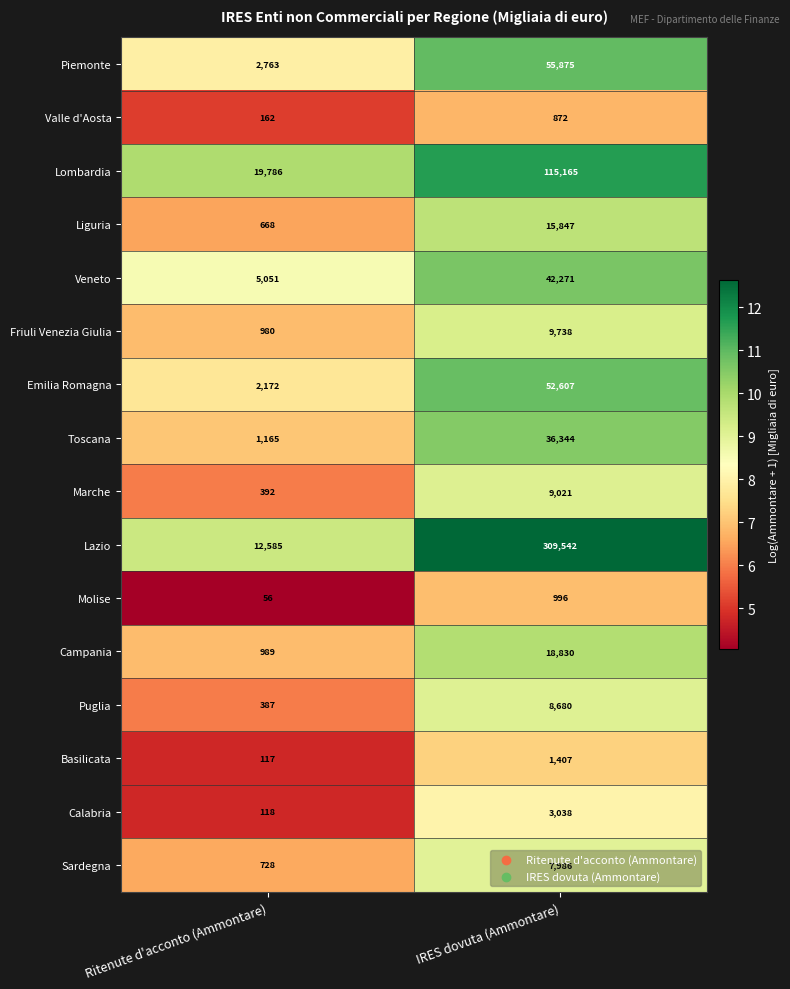

What is the maximum value shown in the chart?

309542